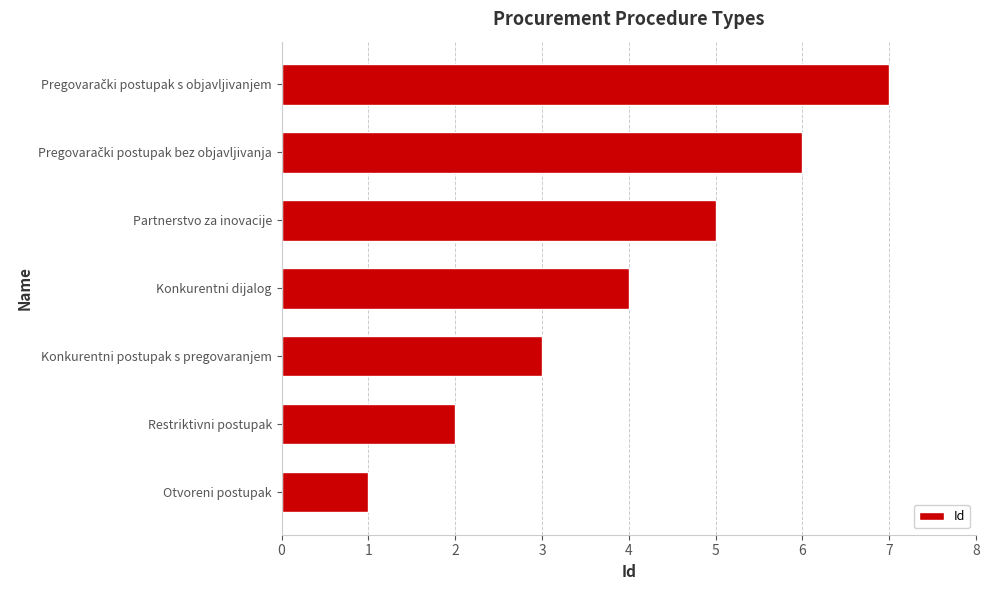

What is the average value?

4